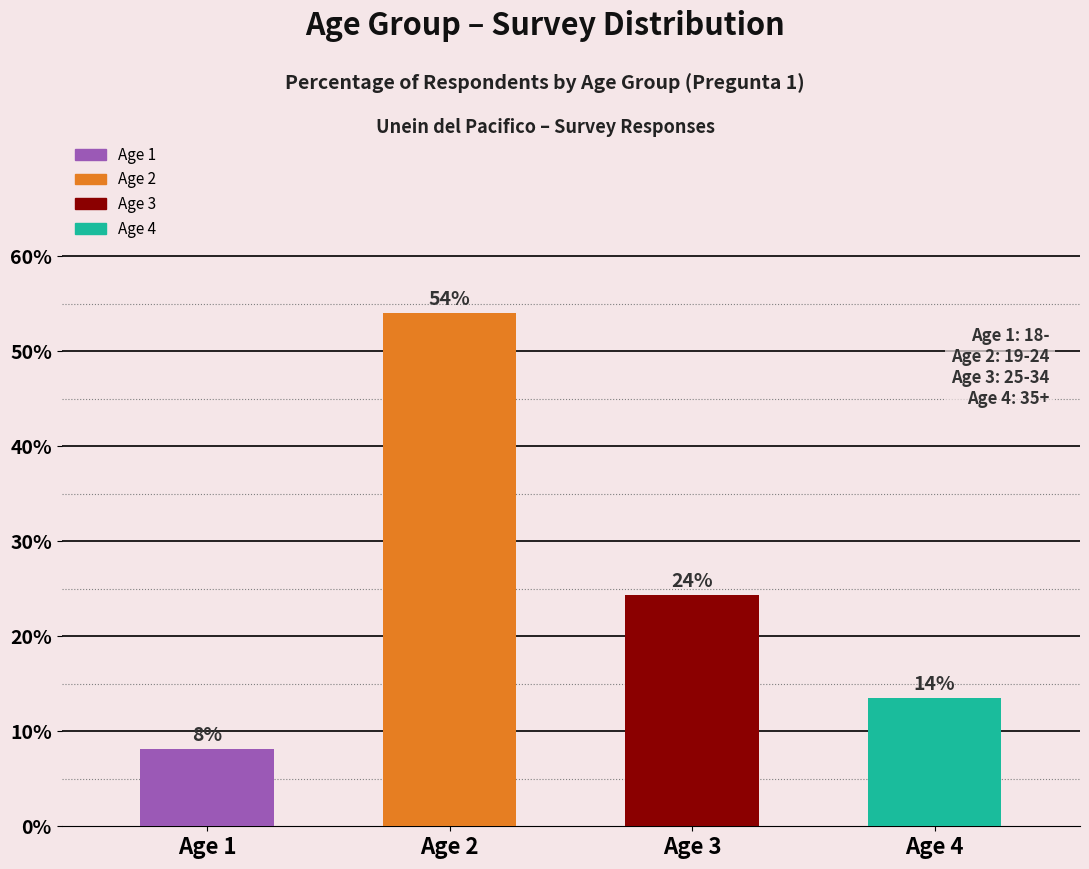

Where is the data nearest to the value 31?

Age 3